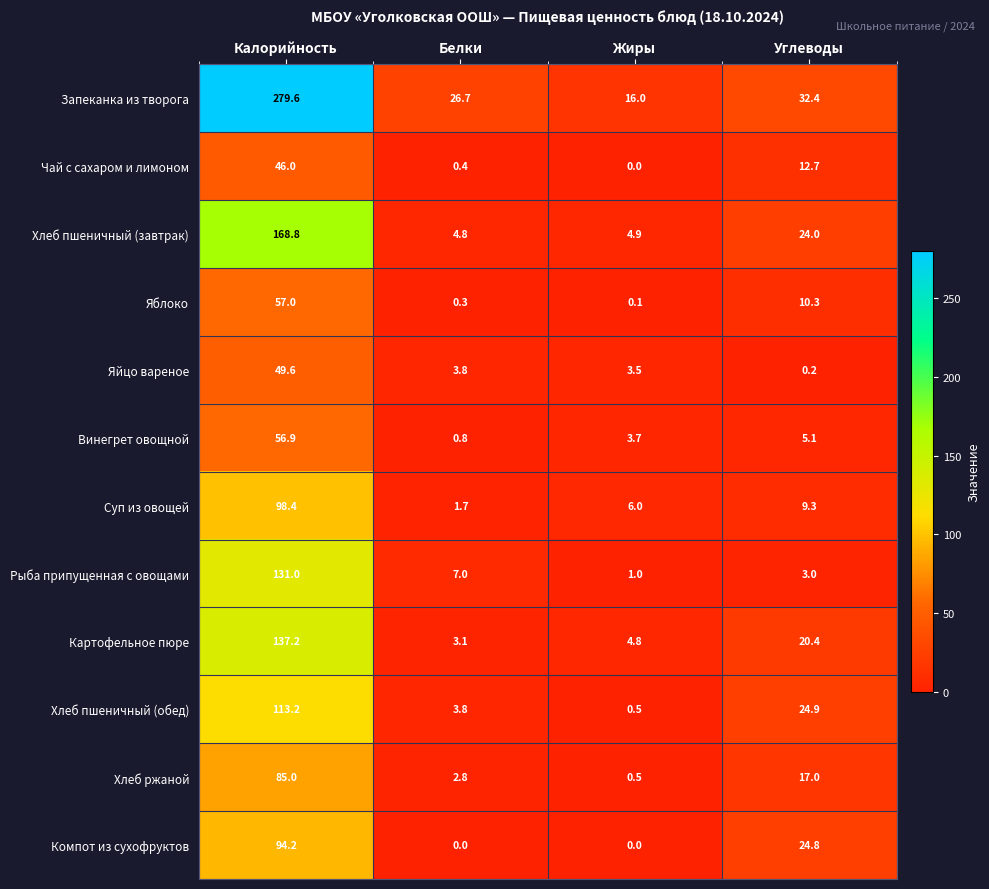

Which category has the highest value in the Яблоко series?

Калорийность